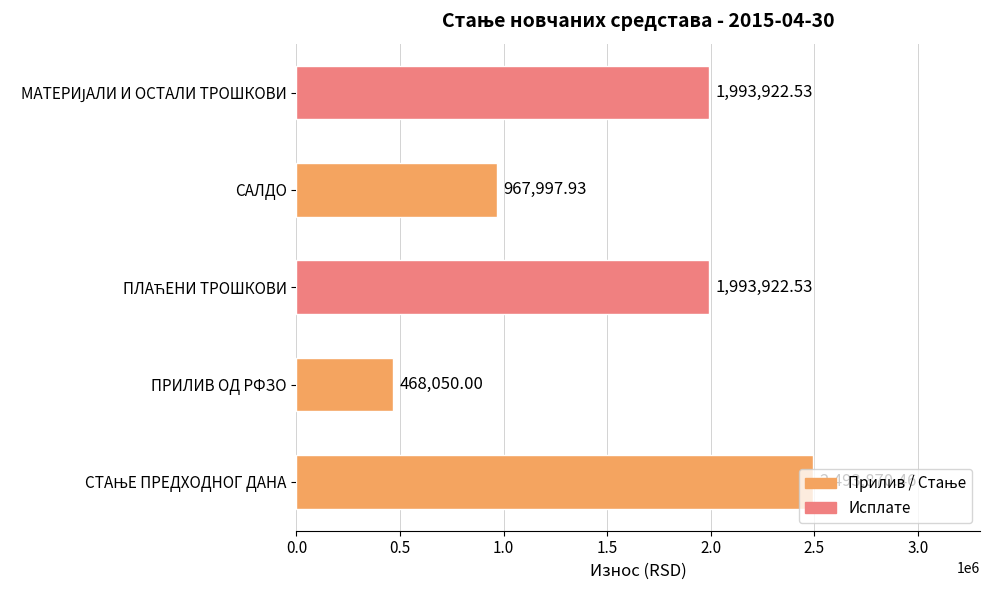

What is the difference between the maximum and minimum values?

2025820.5